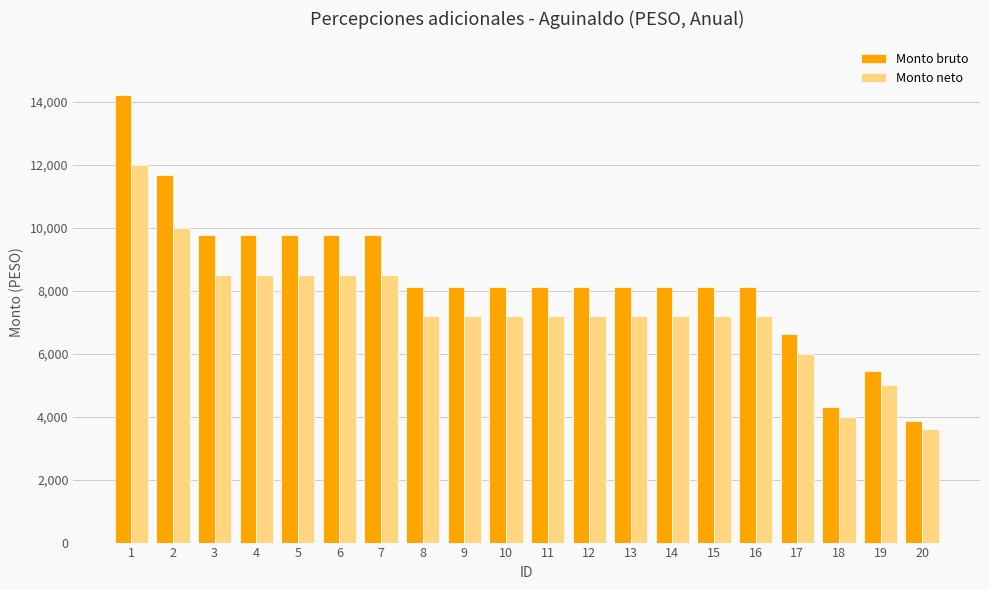

What is the sum of the Monto neto values at 20 and 8?

10800.0